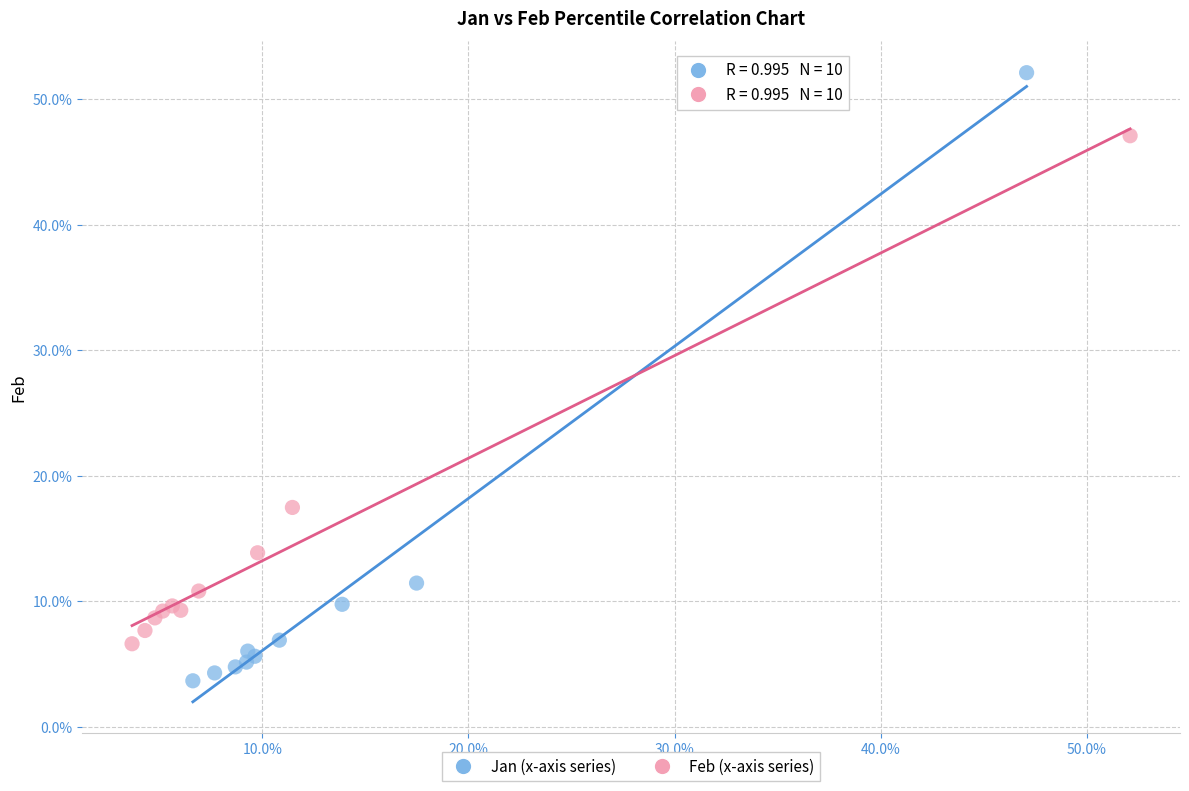

Which series contains the lowest Y value?

Jan (x-axis series)